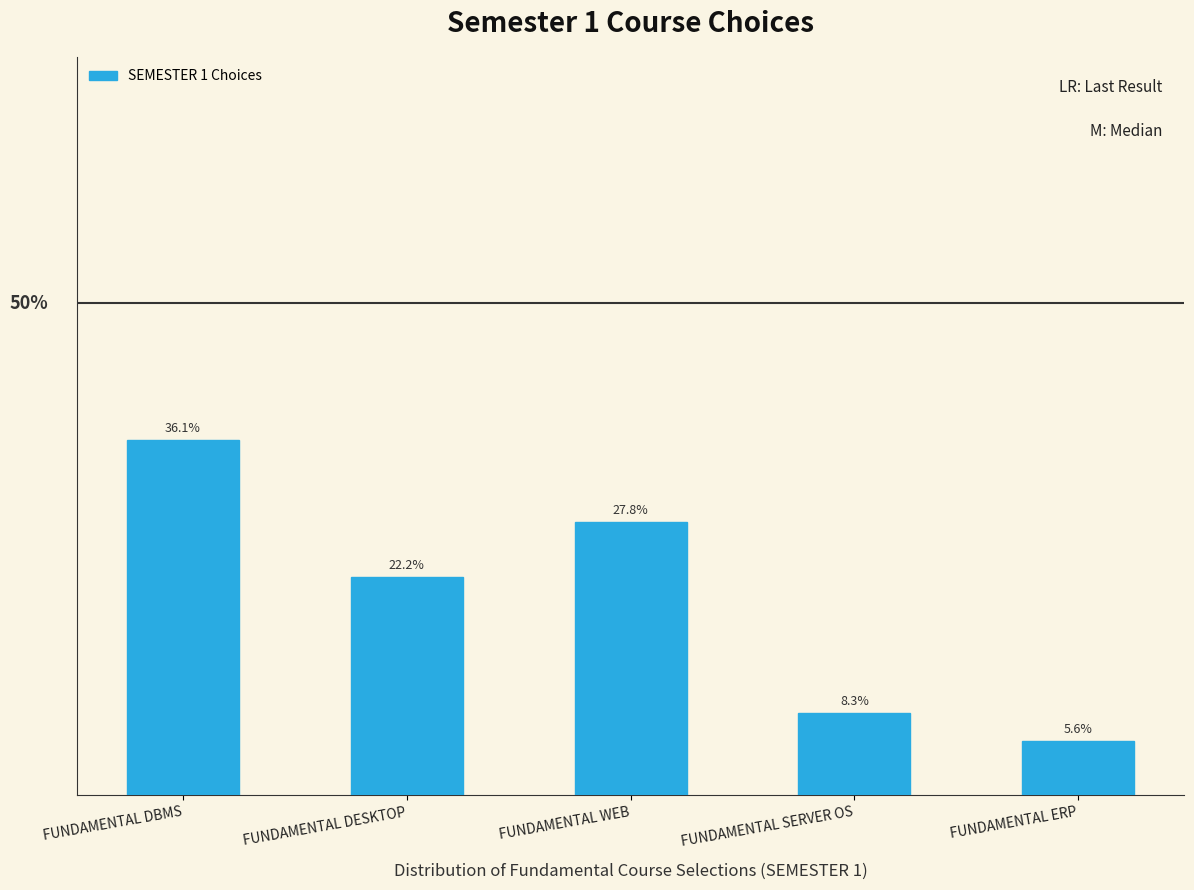

Which has a higher value, FUNDAMENTAL ERP or FUNDAMENTAL SERVER OS?

FUNDAMENTAL SERVER OS